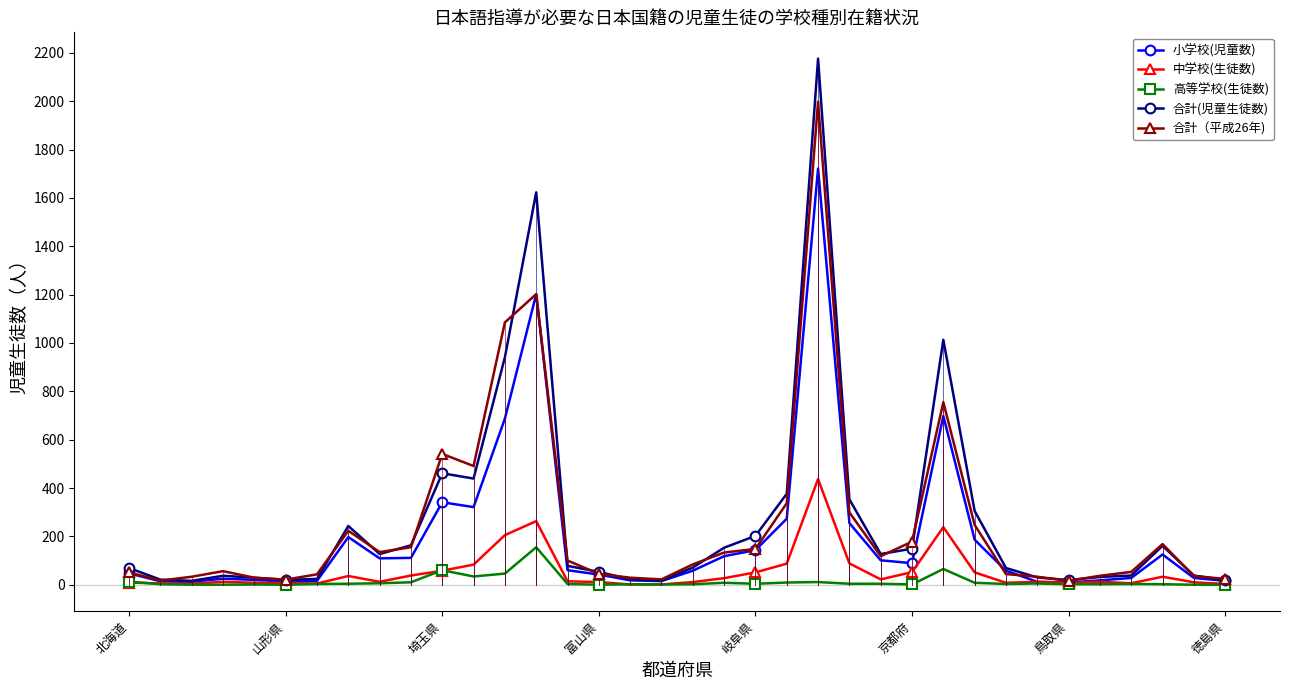

True or false: 高等学校(生徒数) has more than 0 points higher than both neighbors.

True